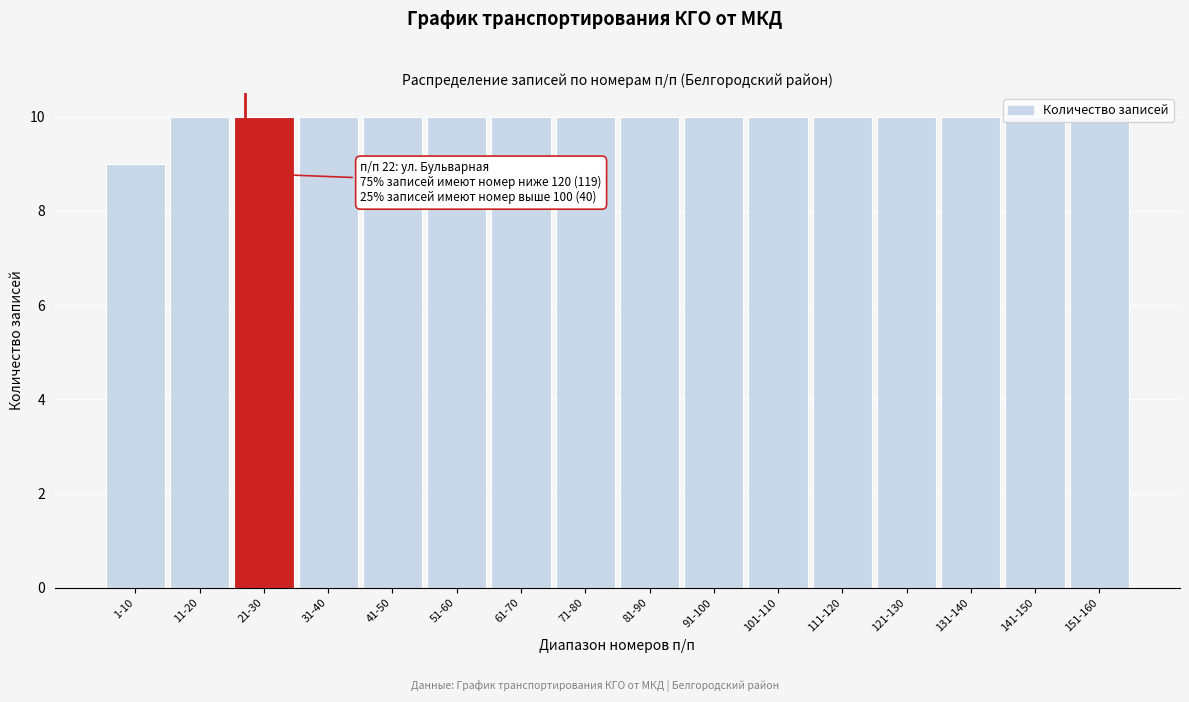

What position from the left is 51-60?

6